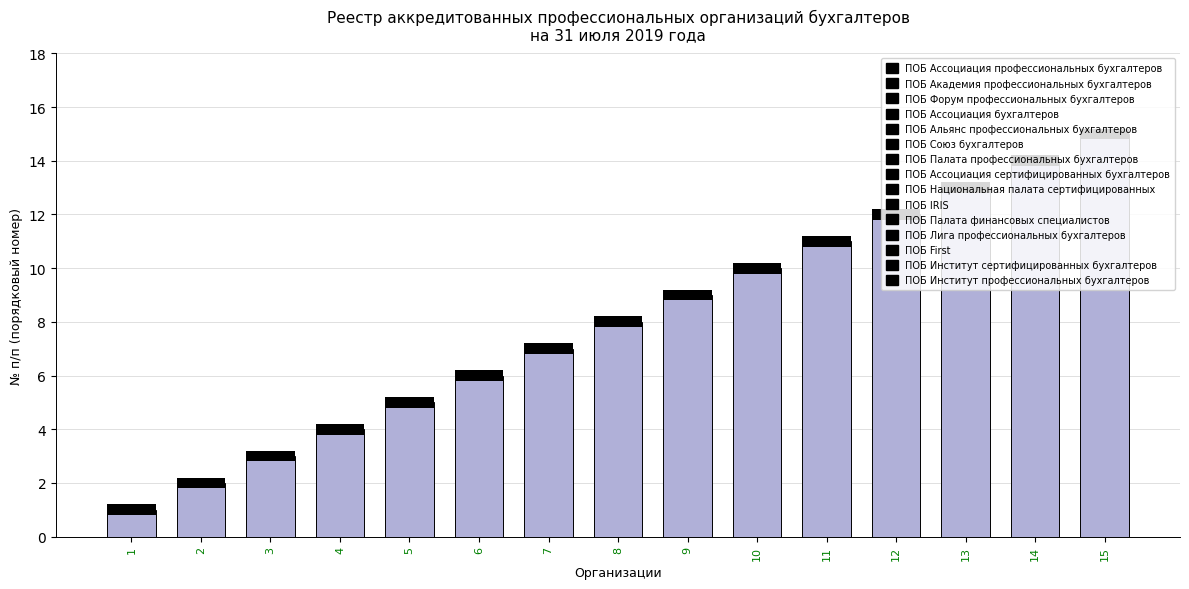

What is the minimum value shown in the chart?

1